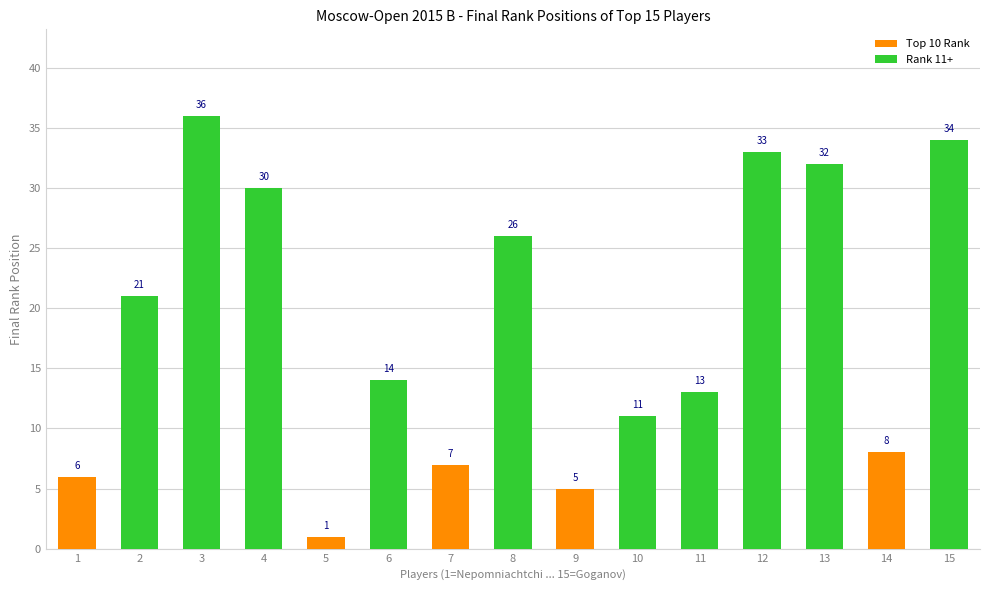

Are the bars grouped side by side (vs. stacked)?

No